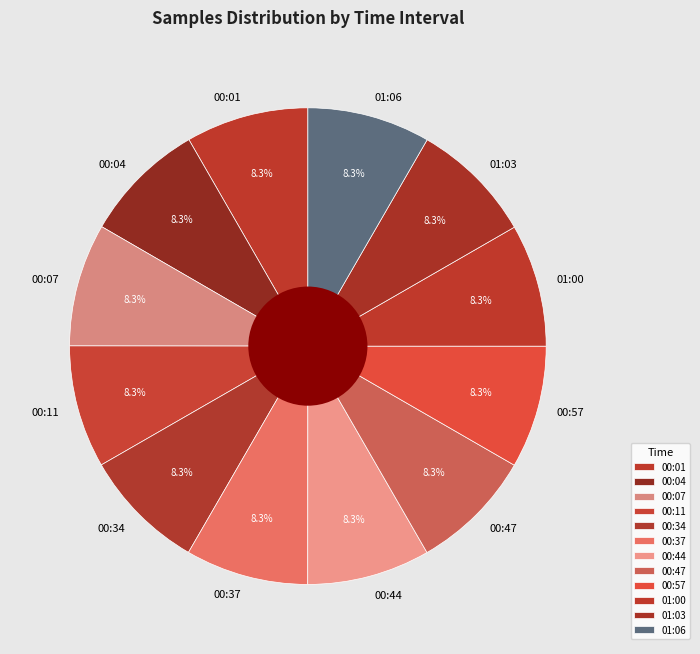

Approximately how many times larger is the value at 00:37 compared to 00:47?

1.0